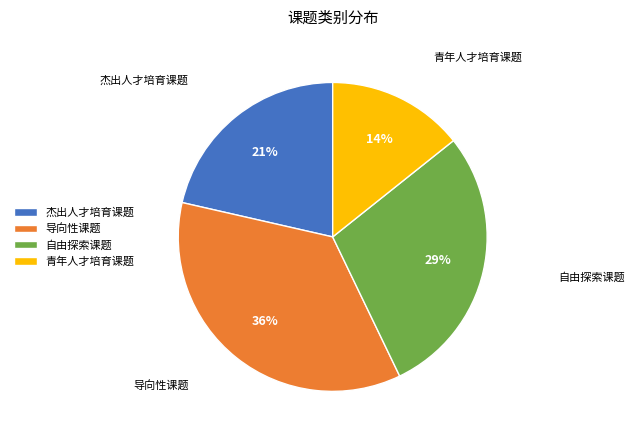

To the nearest percent, what percentage of the pie is 自由探索课题?

29%